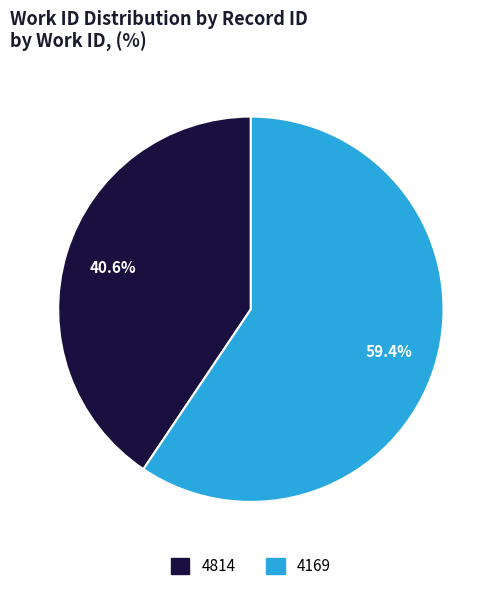

How much of the chart is everything except 4169?

40.6%